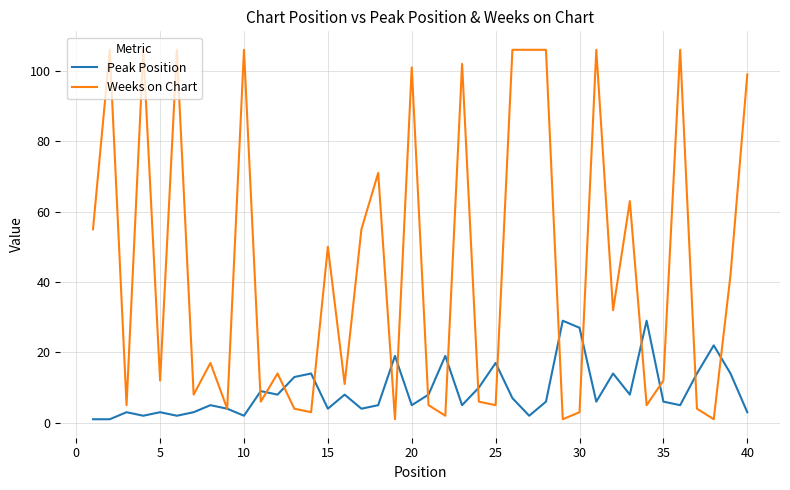

Which series has the largest total across all categories?

Weeks on Chart